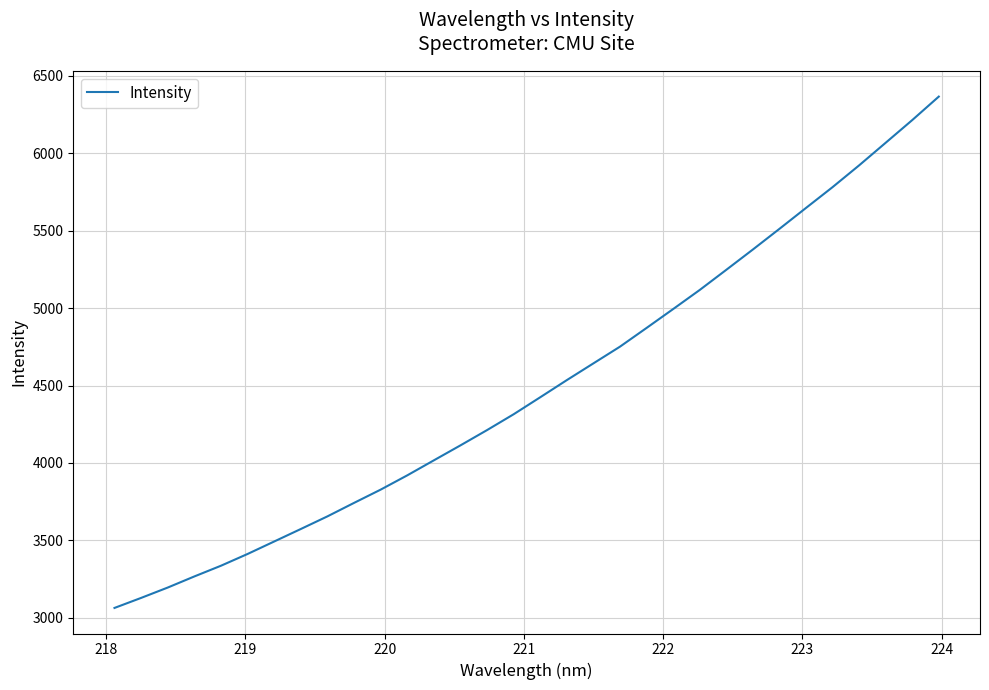

What is the minimum value shown in the chart?

3064.1